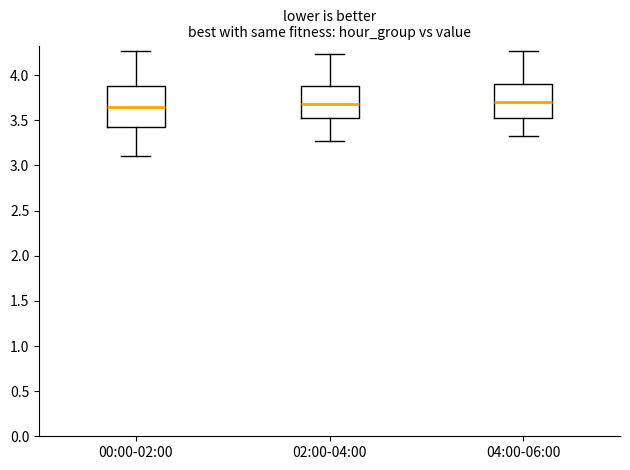

Which box is the tallest, from its lower edge to its upper edge?

00:00-02:00